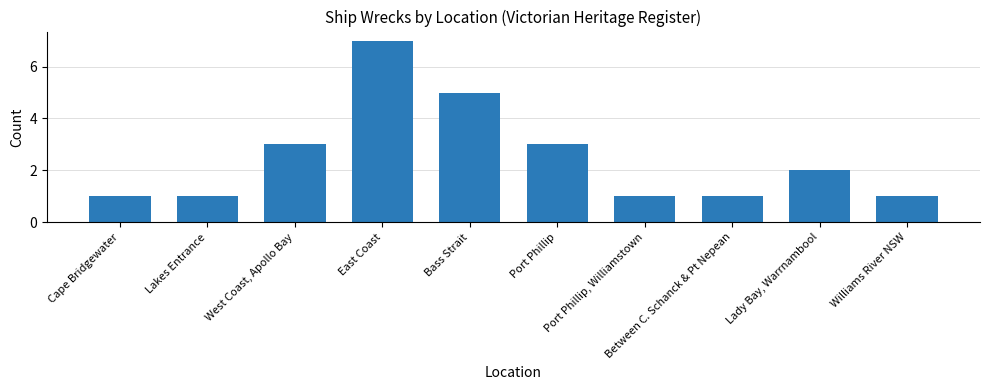

Approximately how many times larger is the value at East Coast compared to Between C. Schanck & Pt Nepean?

7.0